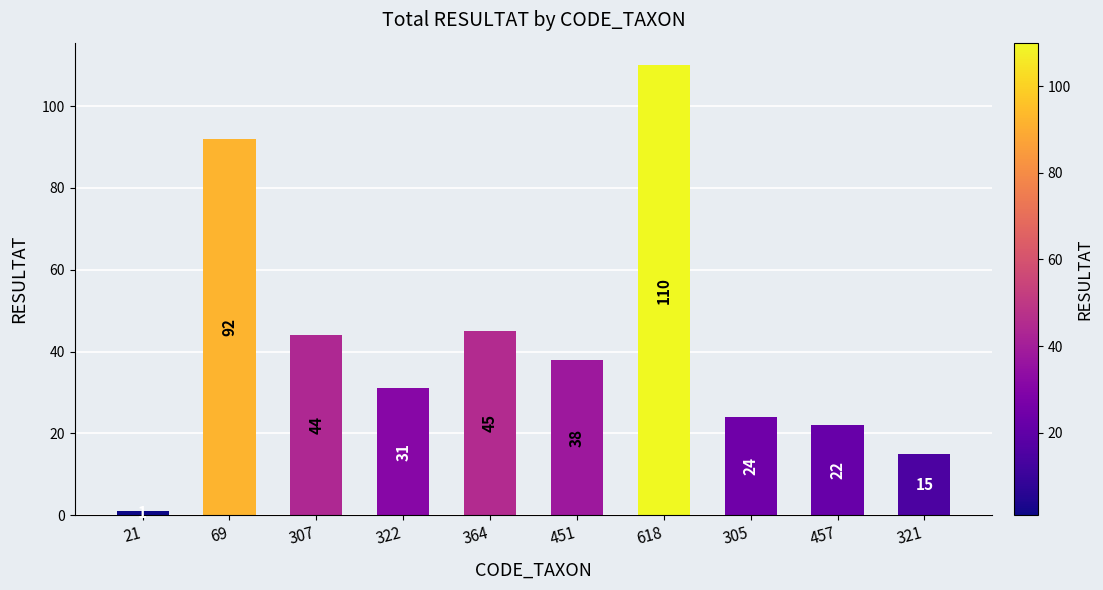

Which label corresponds to the largest value in the chart?

618